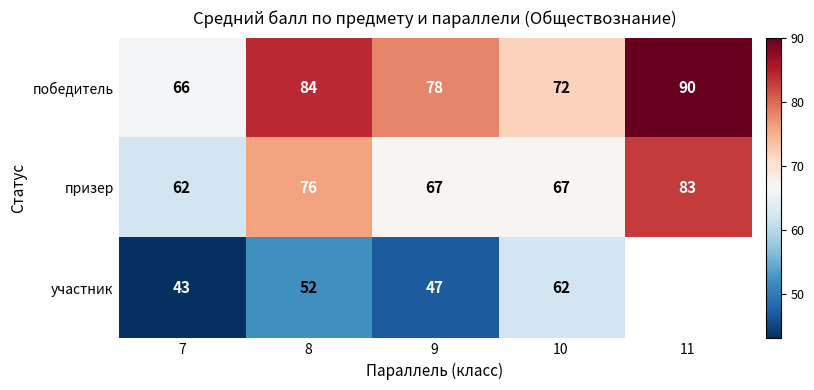

At which category does the chart reach its peak across all series?

11